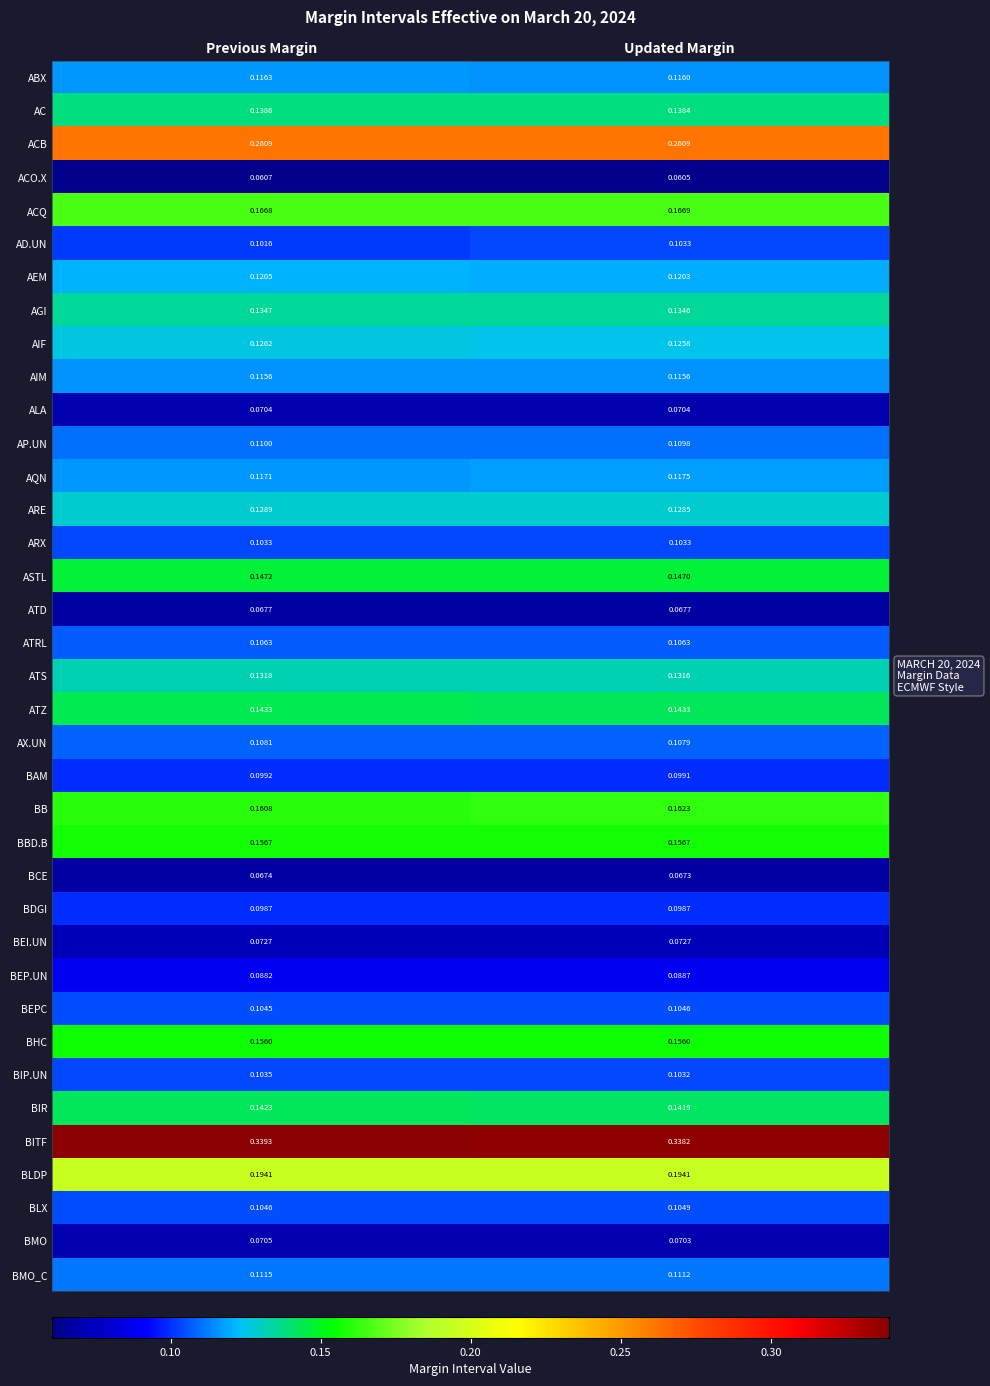

At which category does the chart reach its minimum across all series?

Updated Margin